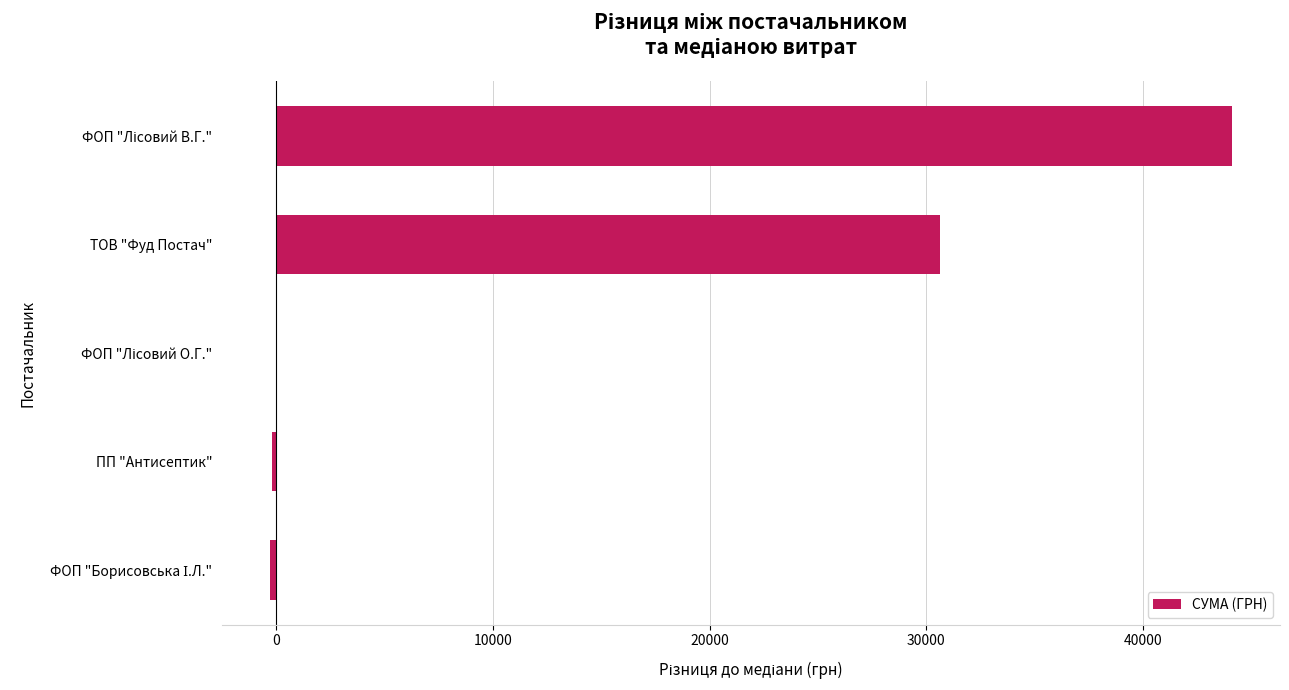

What is the greatest value displayed?

44112.2